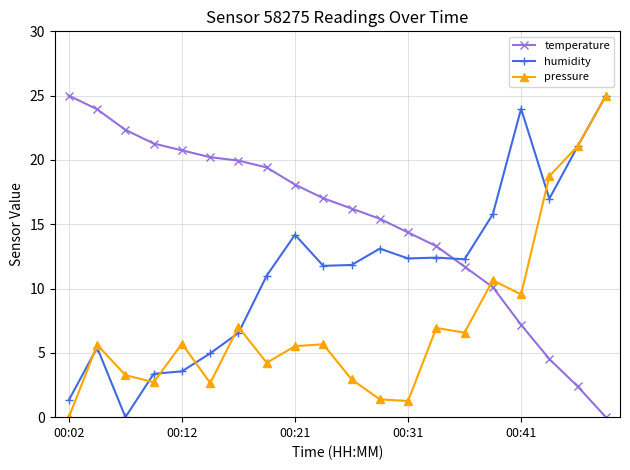

How many times do temperature and humidity cross each other?

1